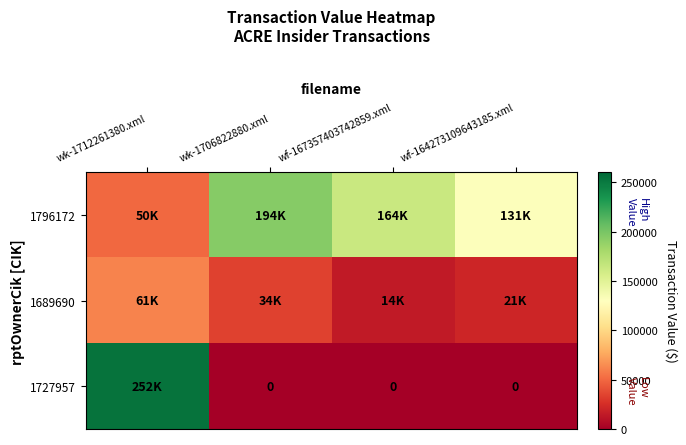

Which label corresponds to the largest value in the chart?

wk-1712261380.xml